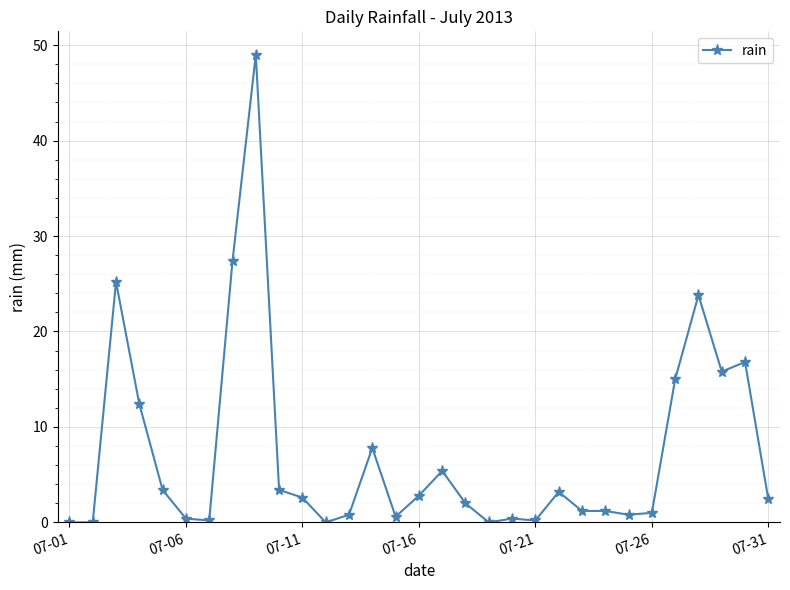

What is the maximum value shown in the chart?

49.0